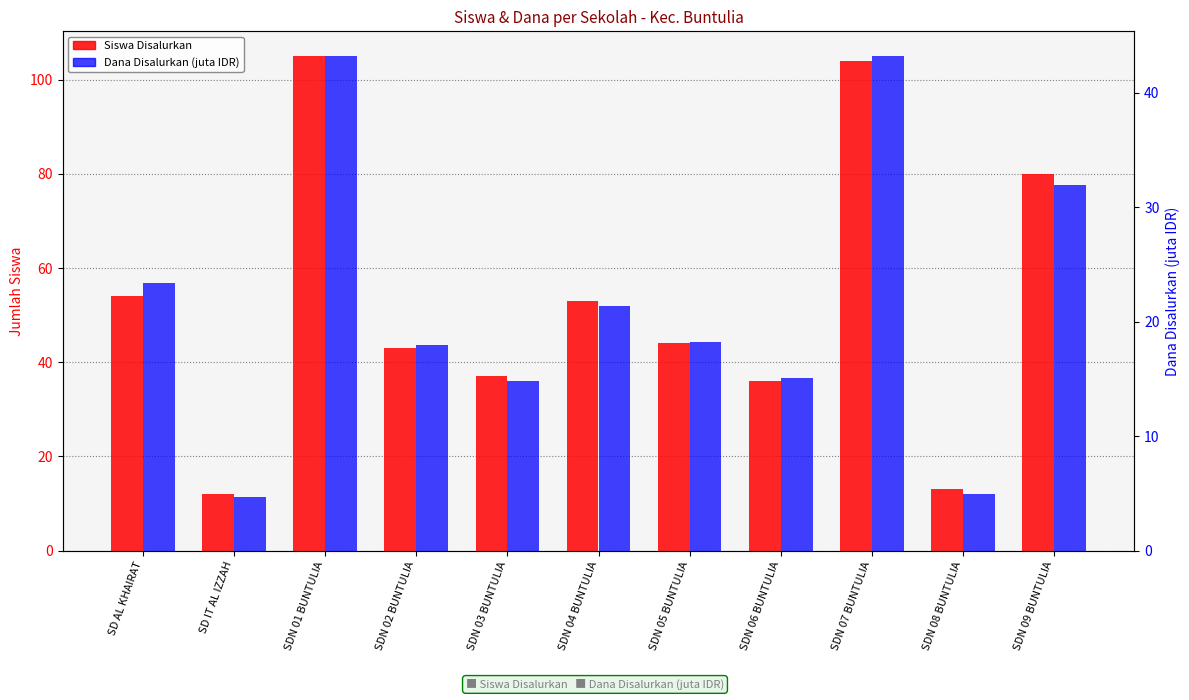

What is the label of the 6th bar from the left?

SDN 04 BUNTULIA